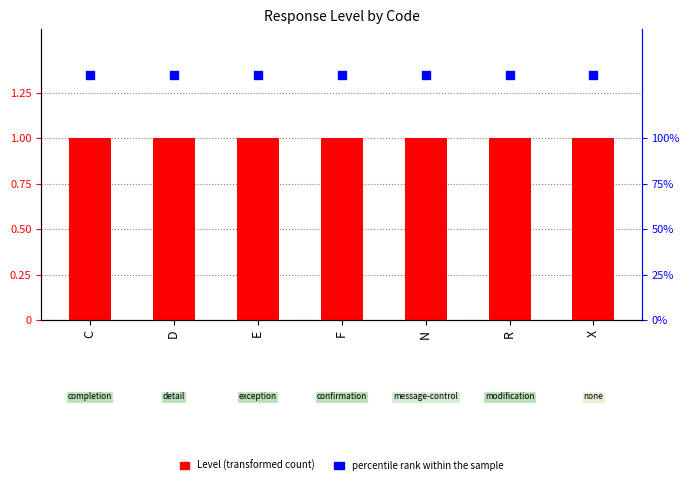

Which series contains the highest Y value?

percentile rank within the sample